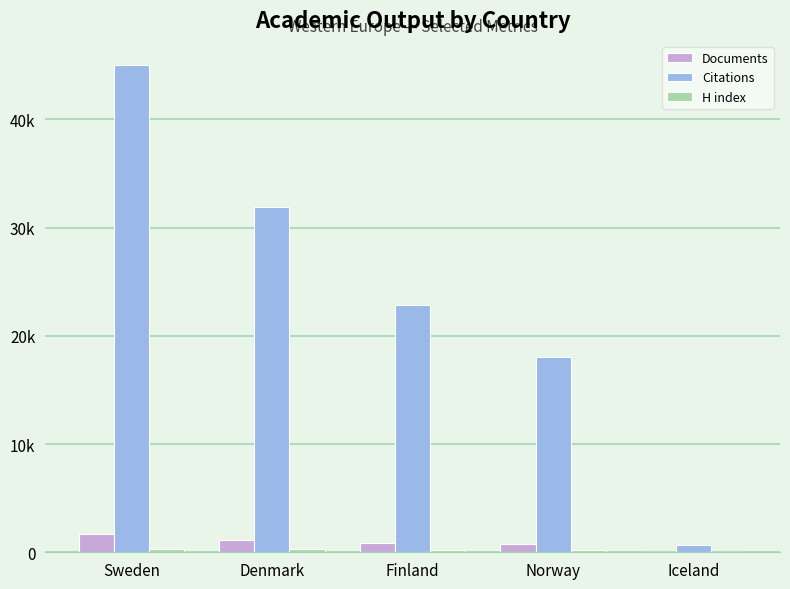

Are the bars grouped side by side (vs. stacked)?

Yes